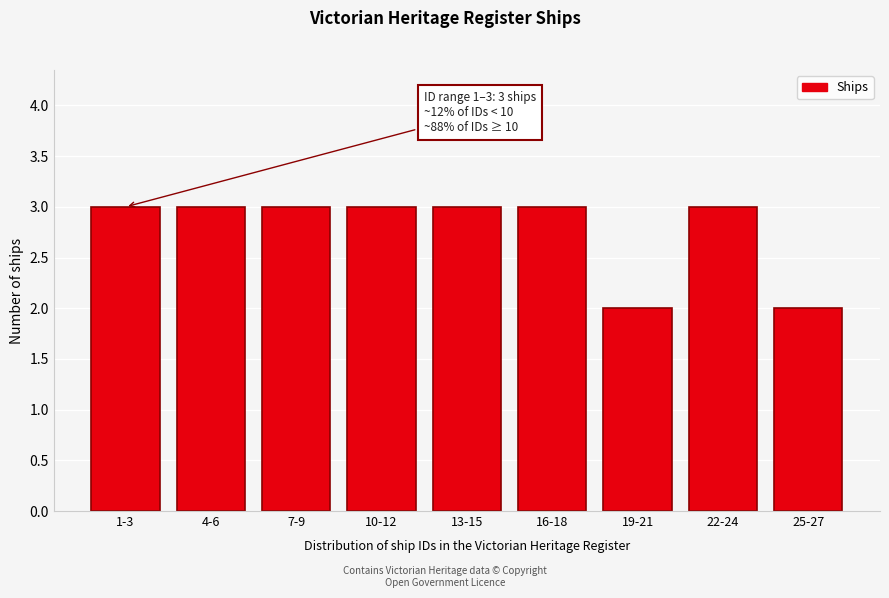

Reading right to left, what are all the values shown in this chart?

2	3	2	3	3	3	3	3	3